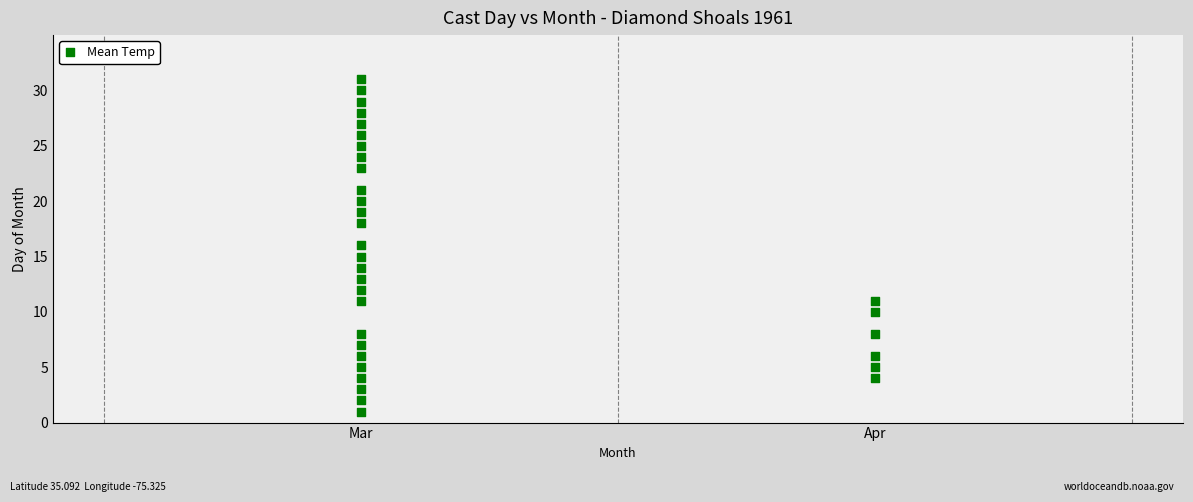

What is the range of Y values (max minus min)?

30